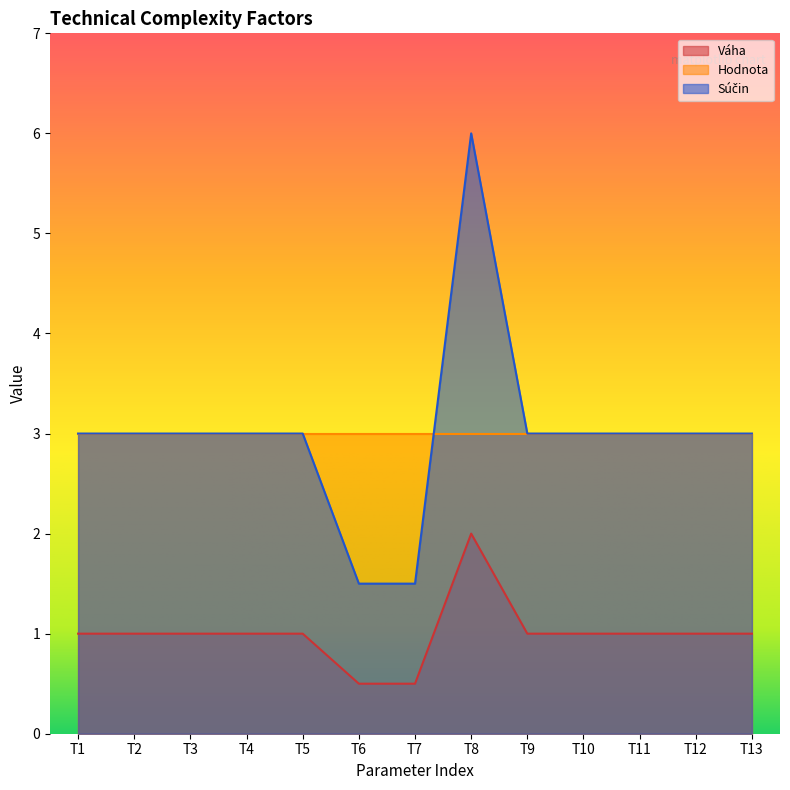

True or false: Váha and Súčin intersect in this chart.

False